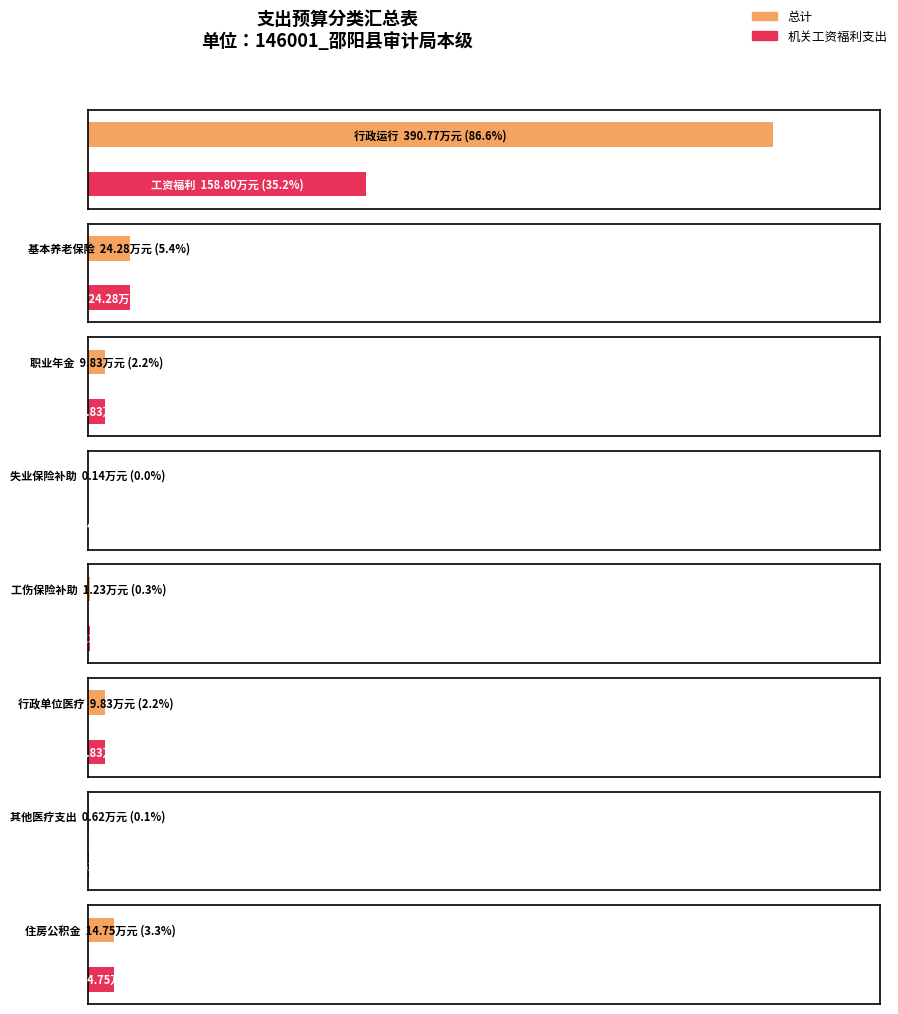

Rank the series by their average value, from lowest to highest.

机关工资福利支出, 总计